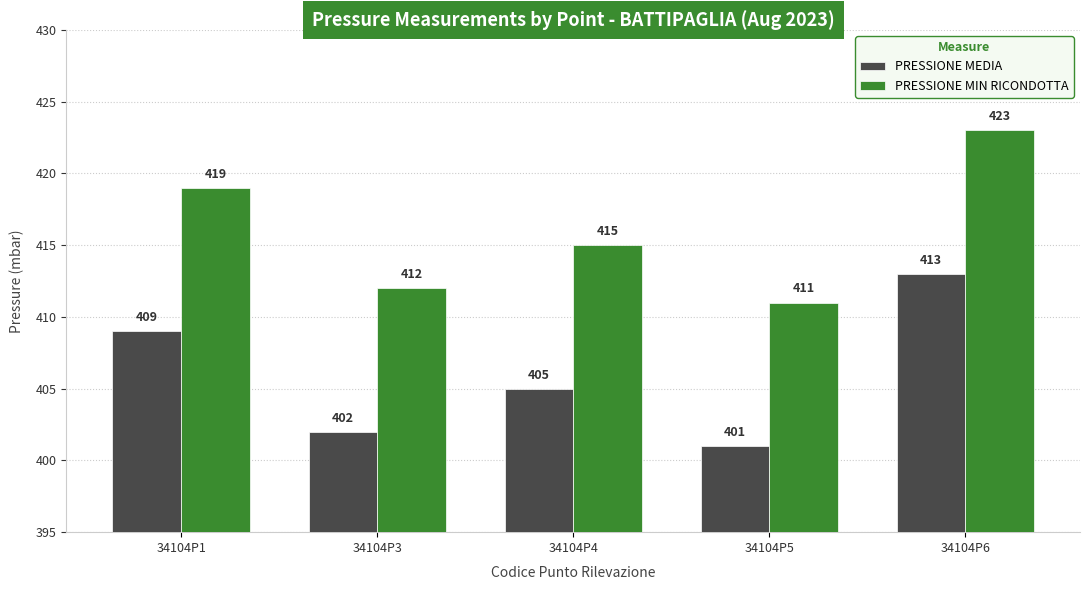

True or false: PRESSIONE MEDIA has a value of 402 at 34104P3.

True